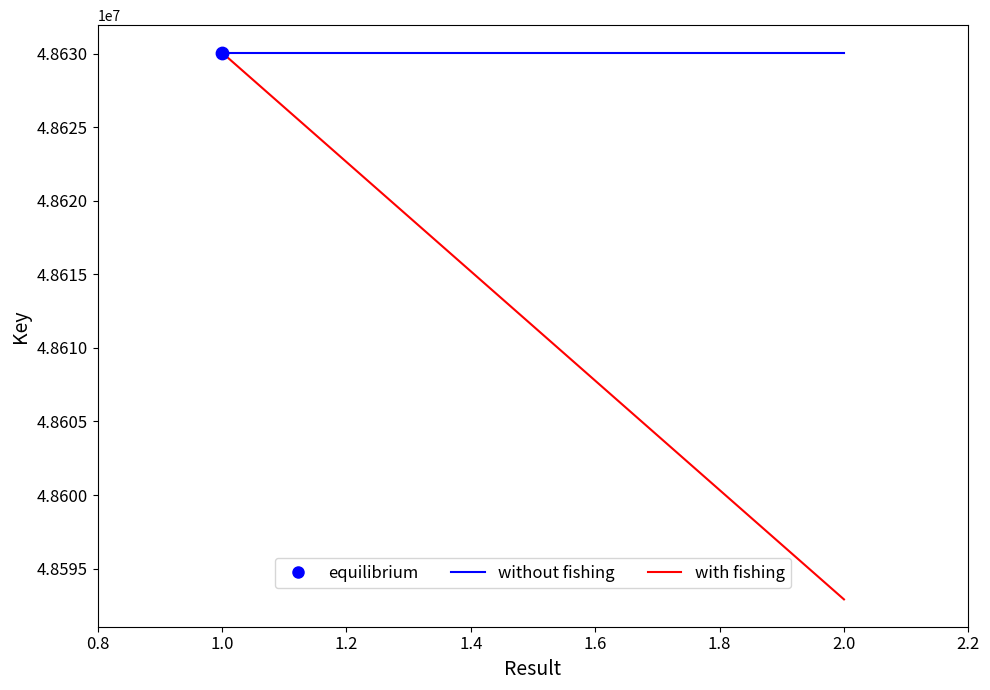

Which series has the largest Y range (max minus min)?

with fishing